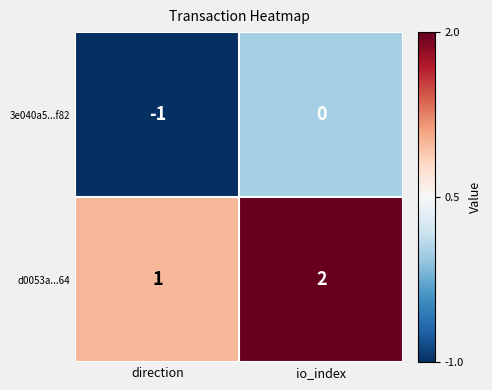

What is the difference between the highest and lowest values at direction?

2